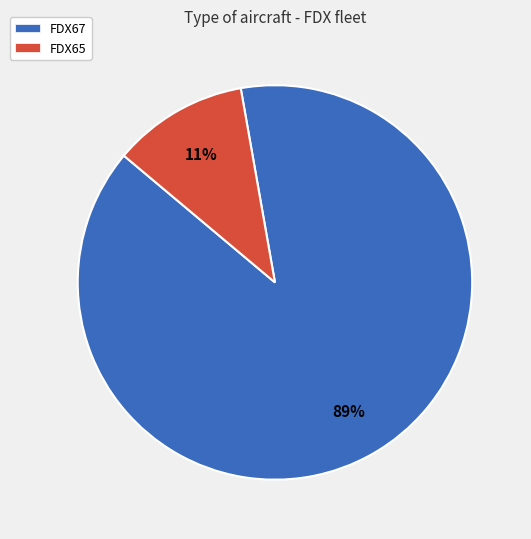

Which category has the biggest portion of the pie?

FDX67